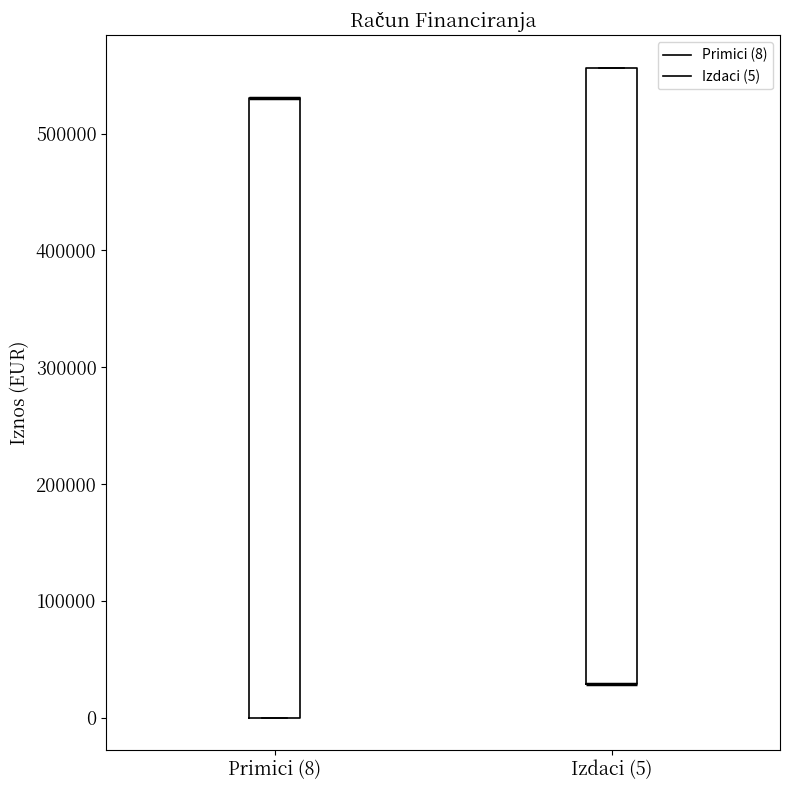

Reading left to right, read every box against the y-axis: the position of its median line, the range the box covers, and the ends of its whiskers. The values are not printed on the chart, so give them approximately, as read against the axis.

Primici (8): median 530000 (drawn on the box's upper edge), box 0 to 530000, whiskers 0 to 530000
Izdaci (5): median 30000 (drawn on the box's lower edge), box 30000 to 560000, whiskers 30000 to 560000